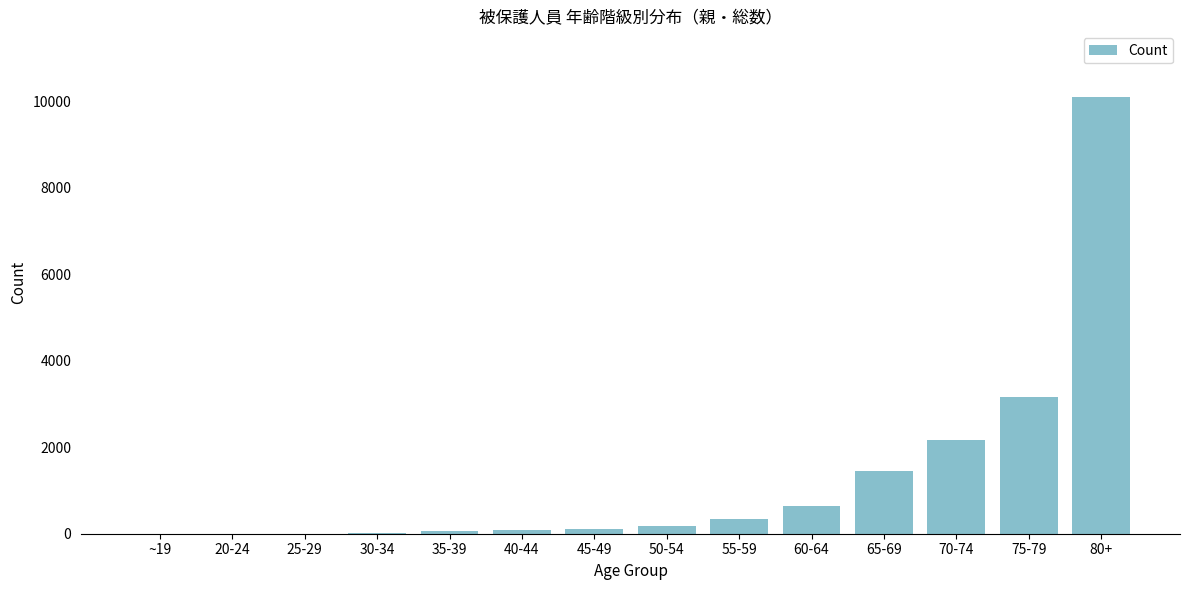

Which has a higher value, 75-79 or 60-64?

75-79